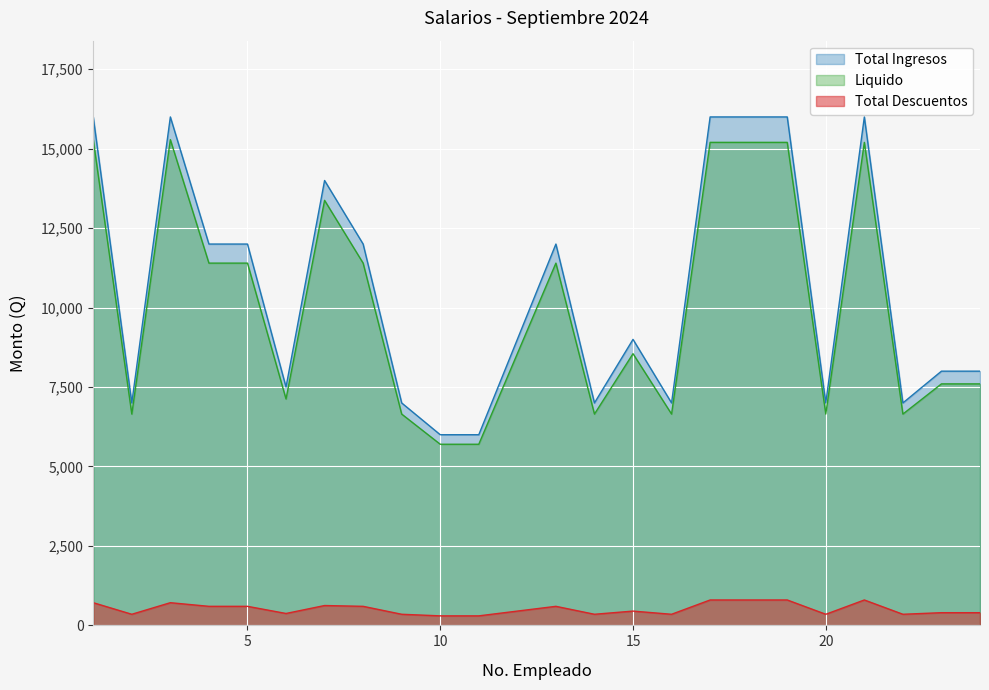

True or false: Total Ingresos and Total Descuentos cross at least once.

False